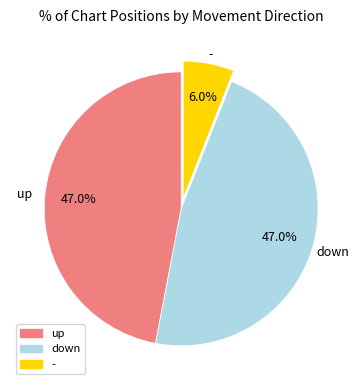

Combined, what portion of the pie is down and -?

53.0%